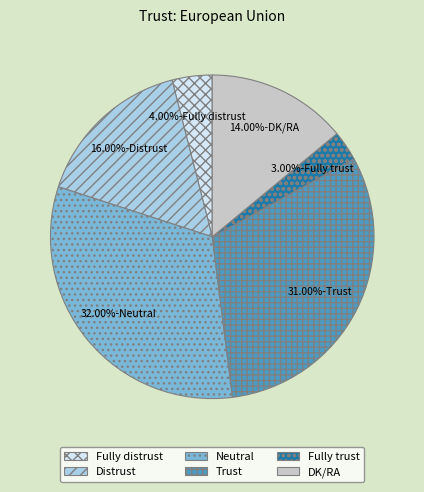

The Fully distrust slice represents 4% of the pie. True or false?

True